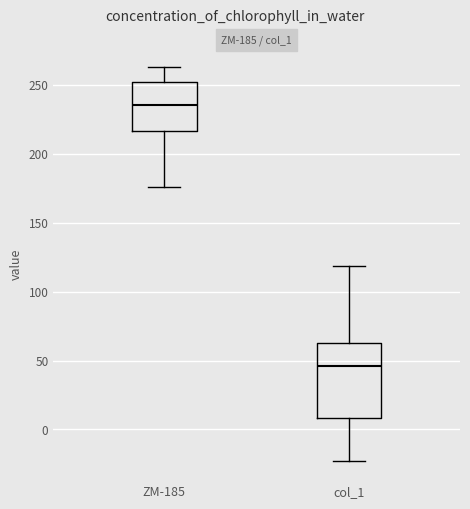

Which box has the lowest median line?

col_1